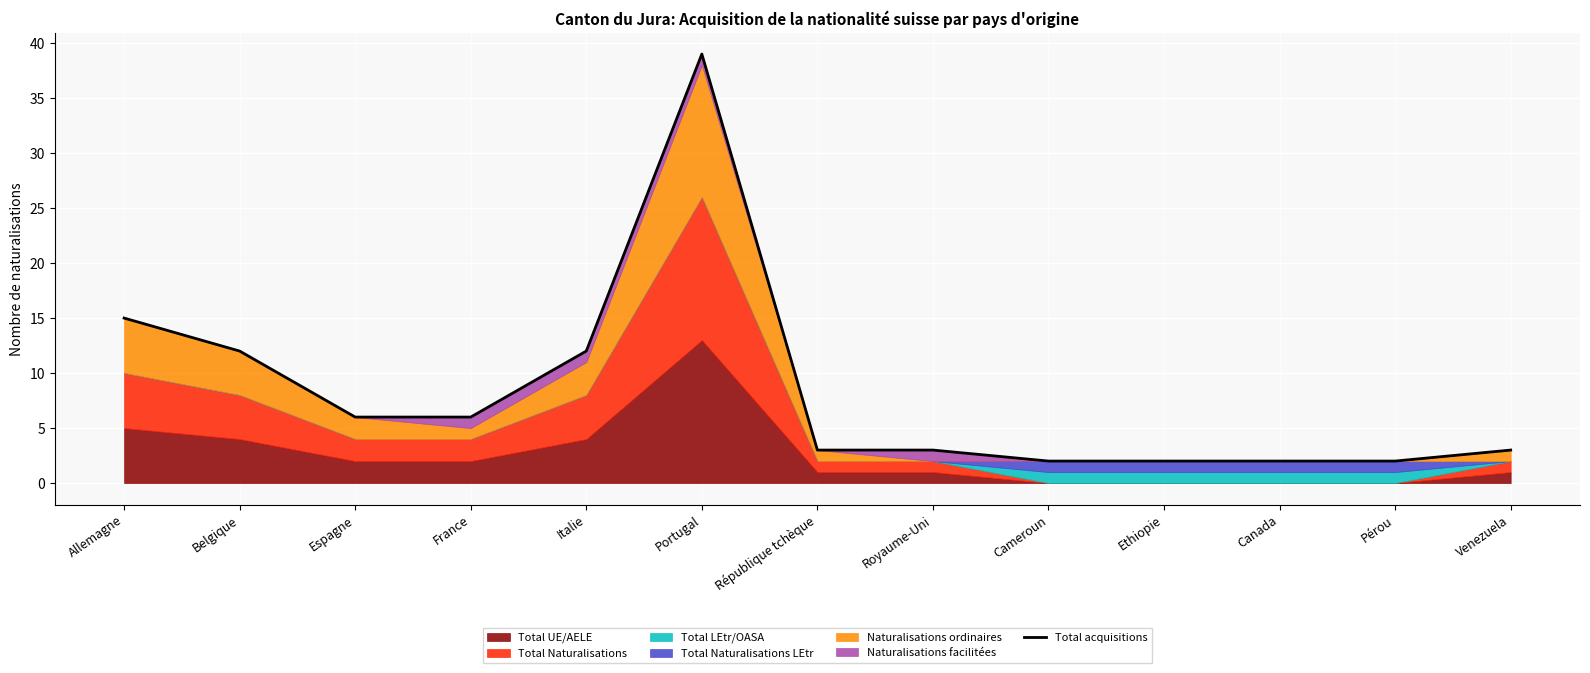

True or false: the data shows 1 at Cameroun.

False